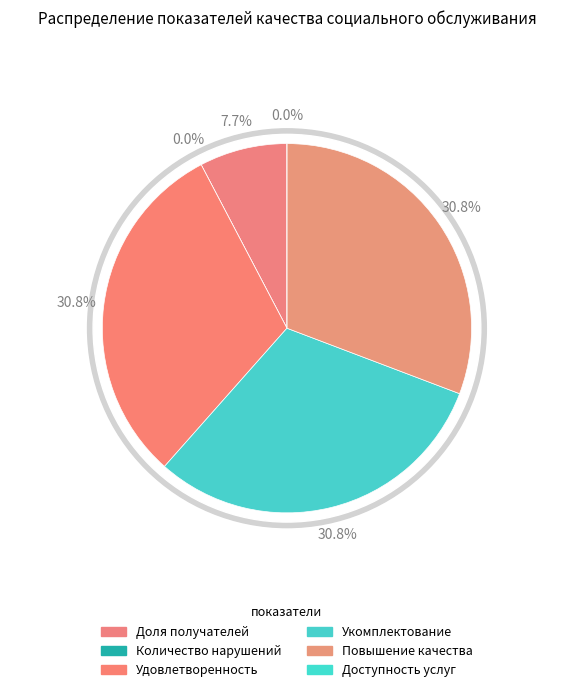

The Удовлетворенность slice represents 31% of the pie. True or false?

True